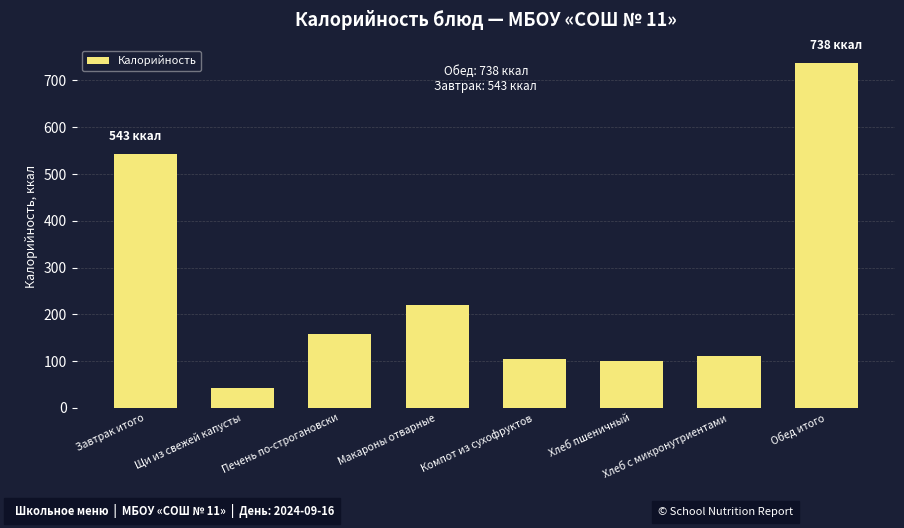

Count the number of data series in this chart.

1